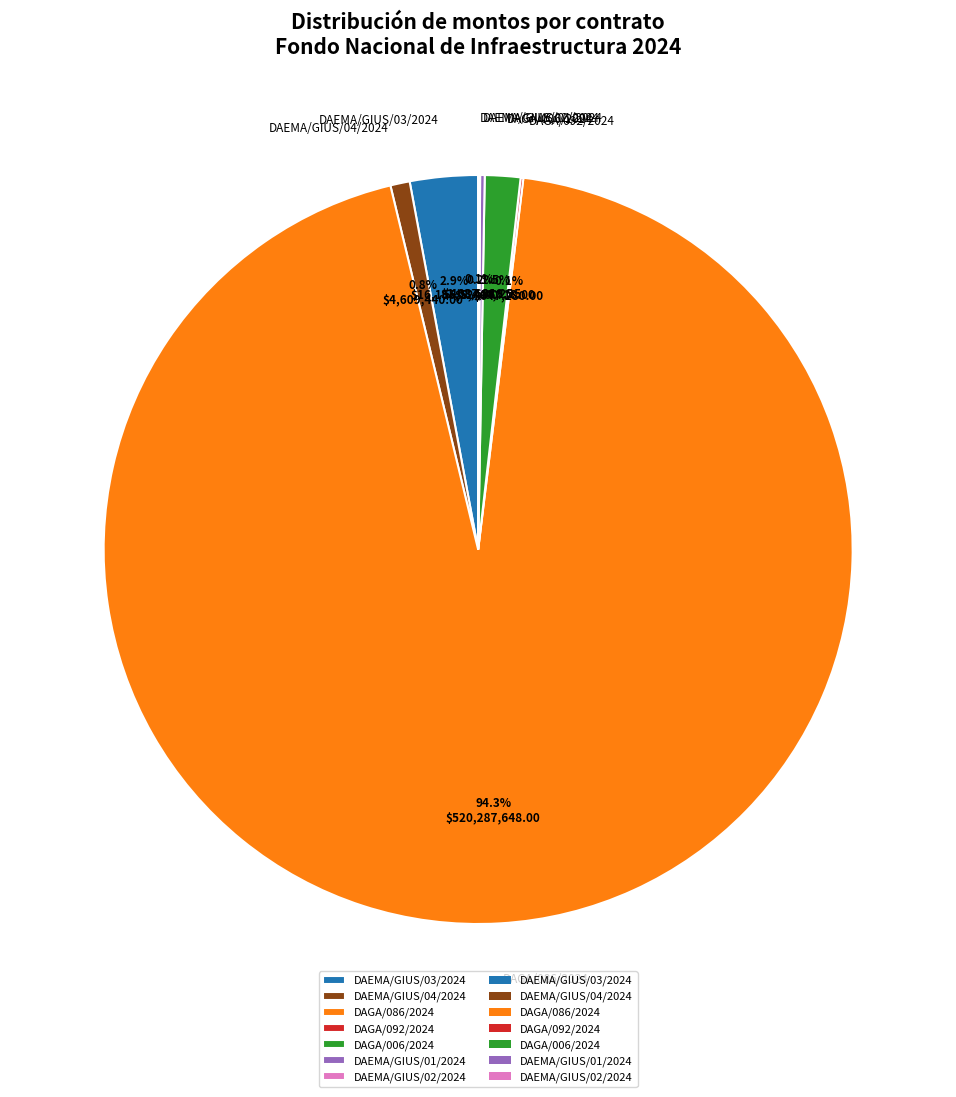

Approximately how many times larger is the value at DAEMA/GIUS/03/2024 compared to DAEMA/GIUS/04/2024?

3.5